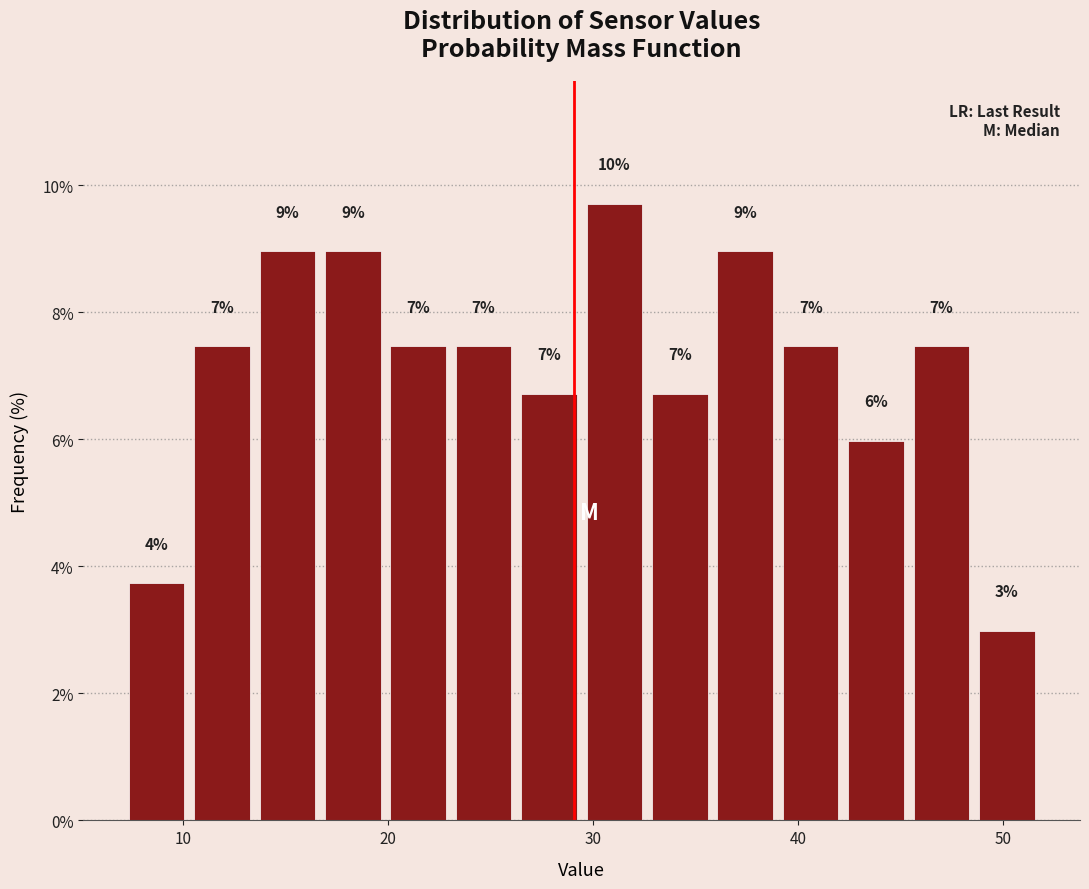

Read against the x-axis, roughly where is the centre of the tallest bar?

31